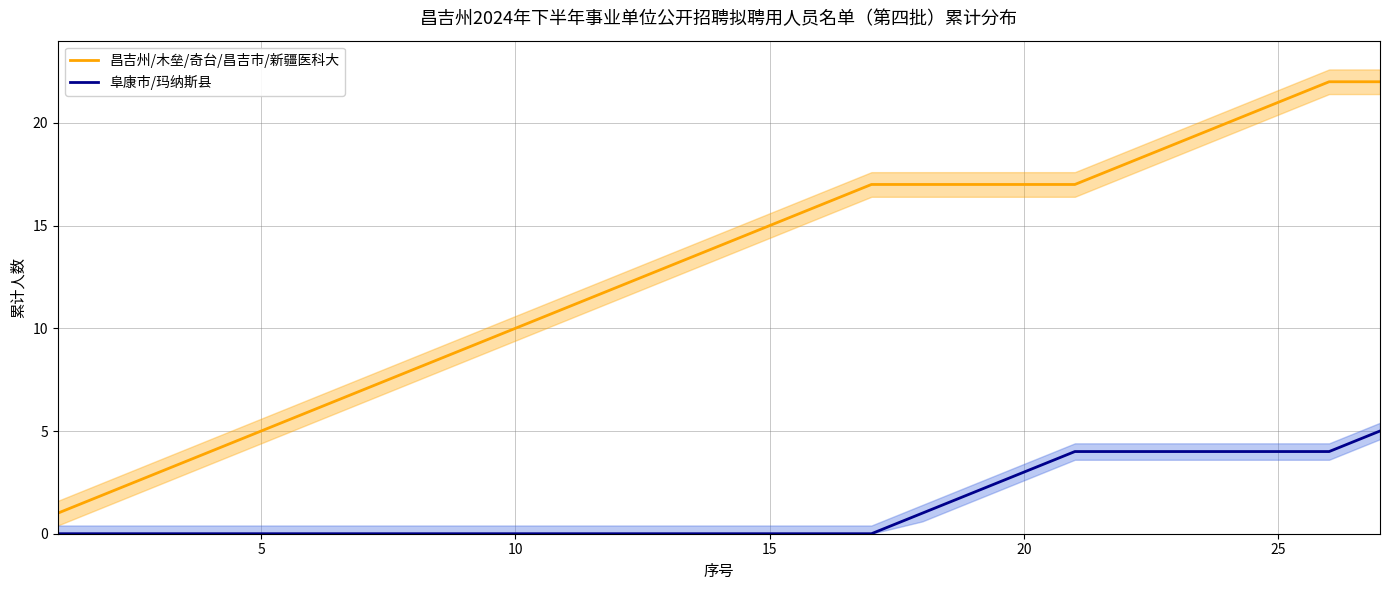

True or false: 昌吉州/木垒/奇台/昌吉市/新疆医科大 has a value of 5 at 20.

False